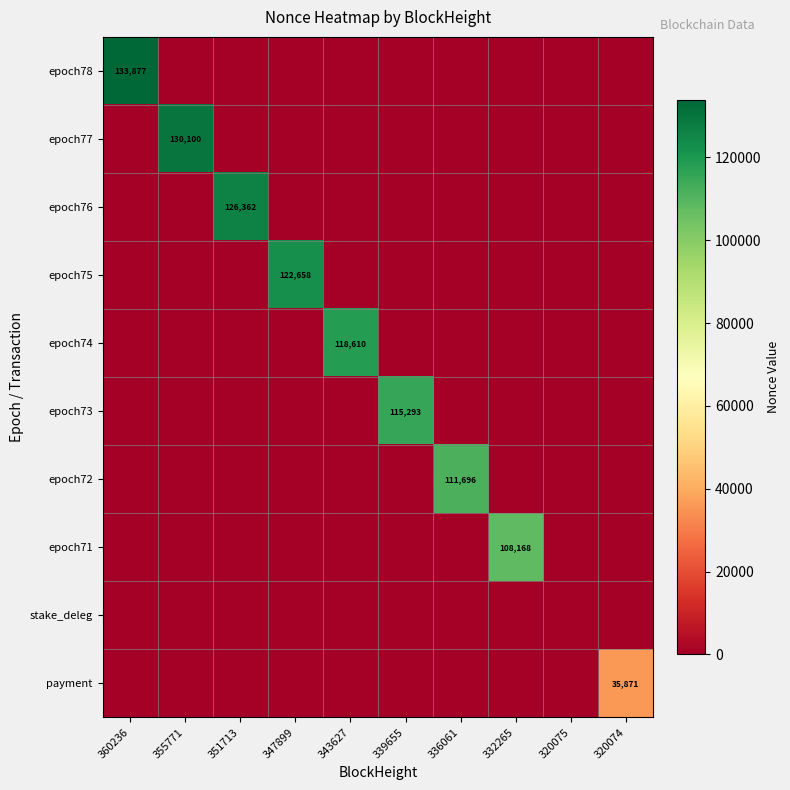

What is the sum of all epoch76 values?

126362